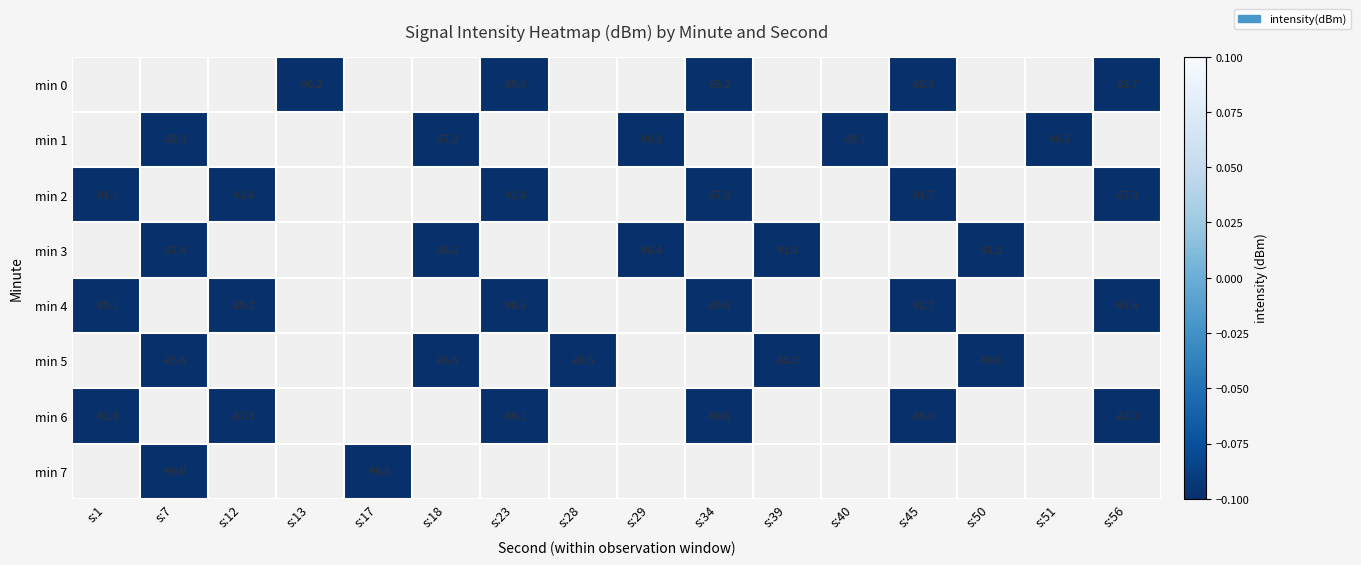

The value of min 6 at s:45 is -157.8. True or false?

False